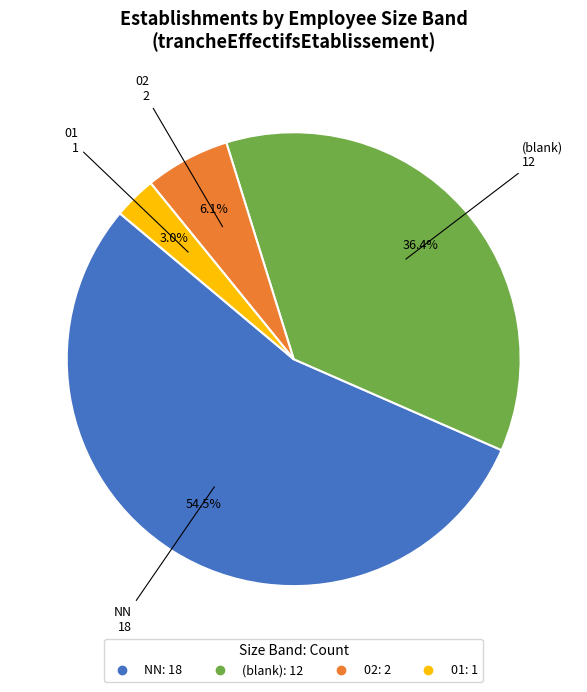

Is there any slice that represents more than half of the pie?

Yes